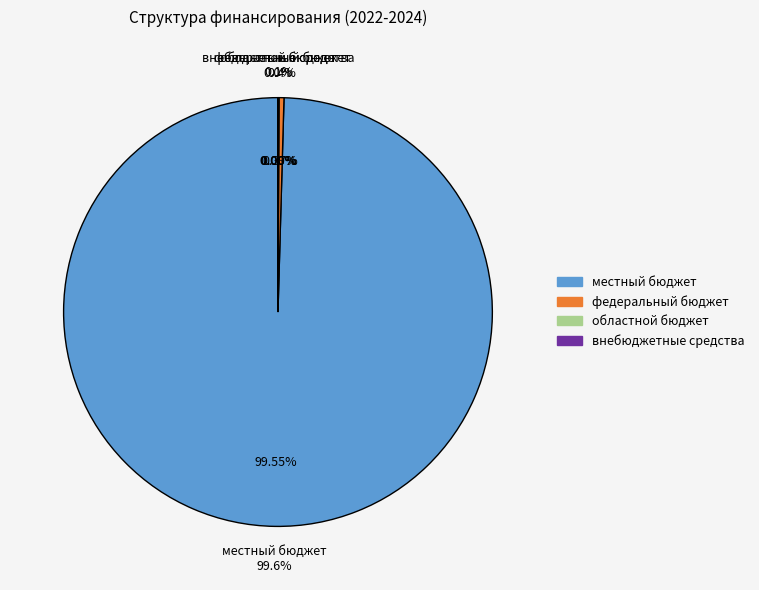

How many slices are in this pie chart?

4